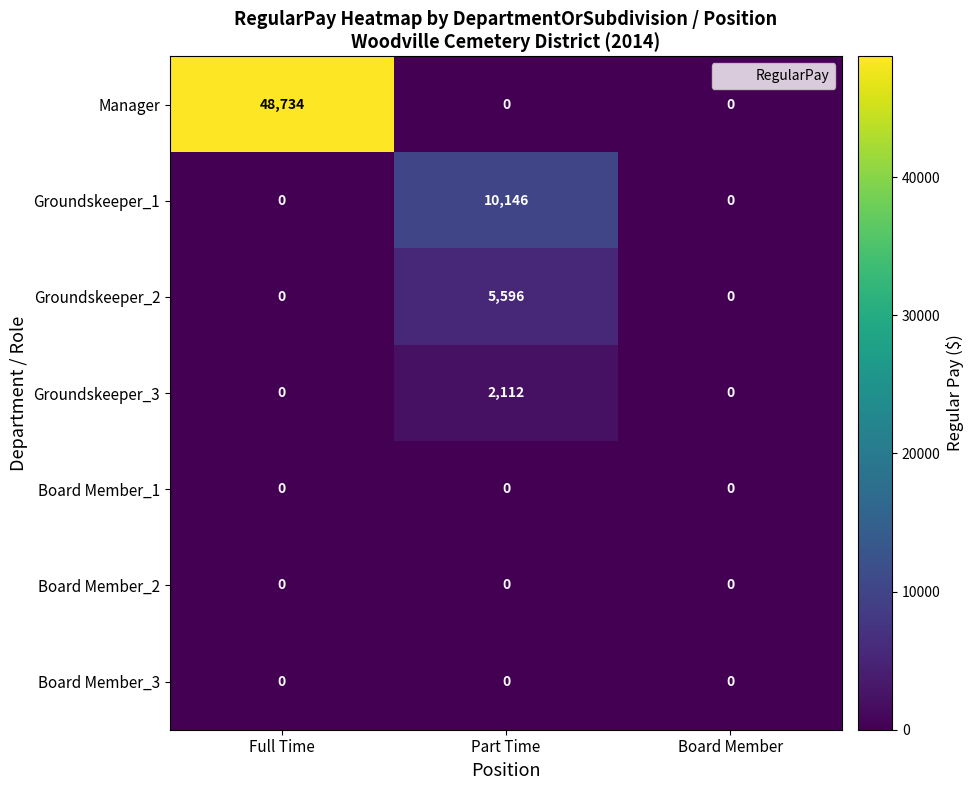

Count the number of categories in the chart.

3